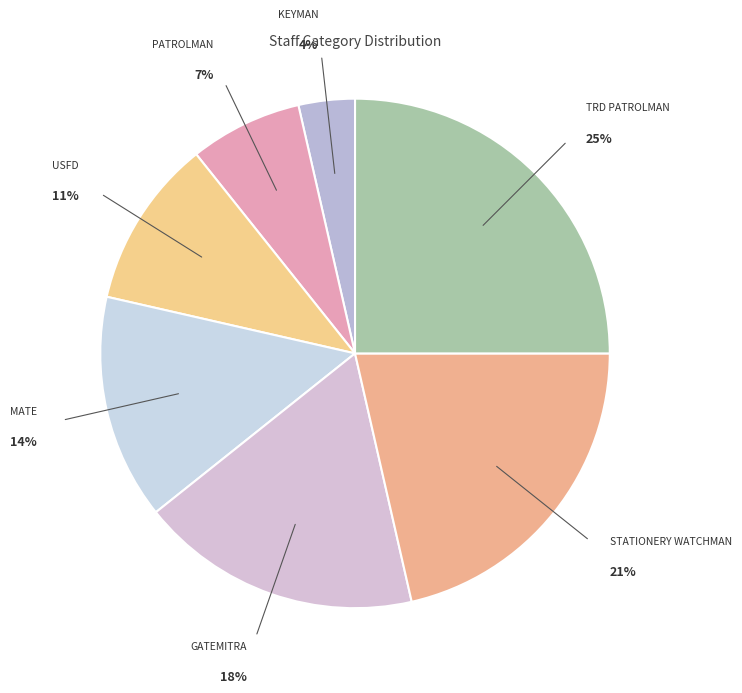

Combined, do TRD PATROLMAN and PATROLMAN account for over 50%?

No